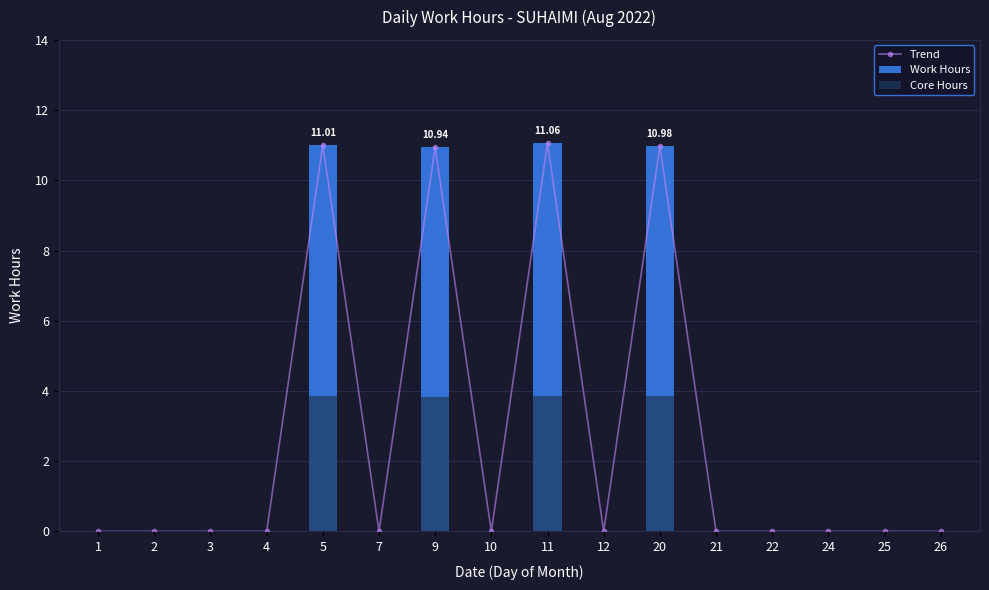

The Core Hours series shows 0.0 at 4. True or false?

True